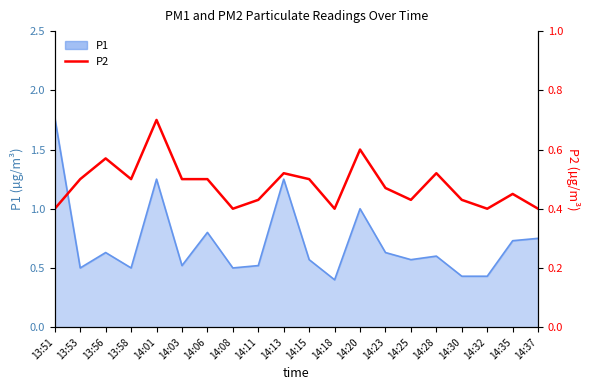

What is the minimum value shown in the chart?

0.4